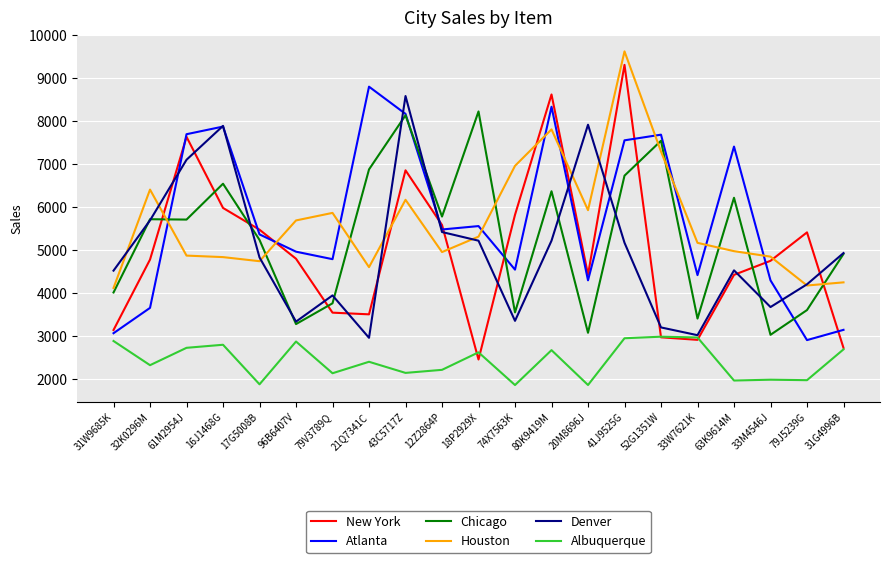

At 80K9419M, list the series in order from largest to smallest.

New York, Atlanta, Houston, Chicago, Denver, Albuquerque